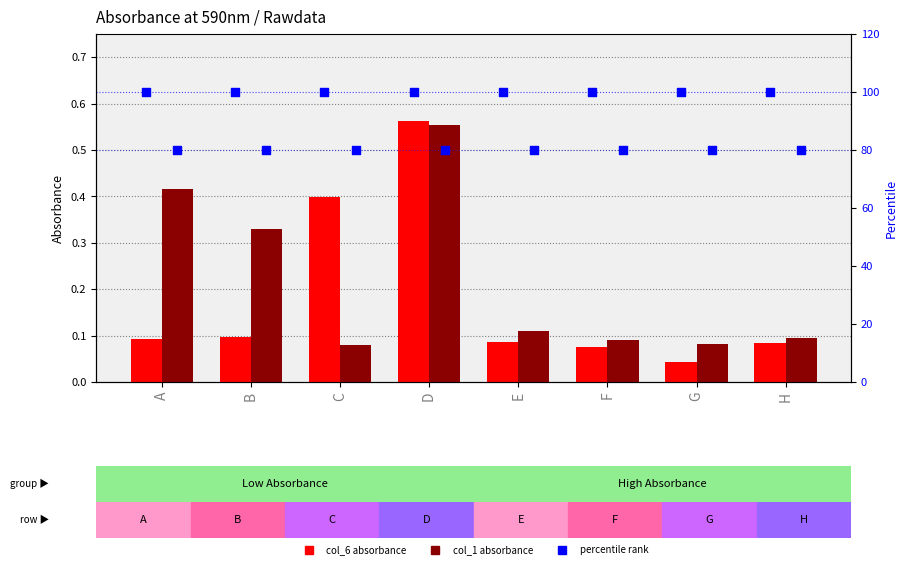

Which series reaches the minimum Y coordinate?

col_6 (absorbance)